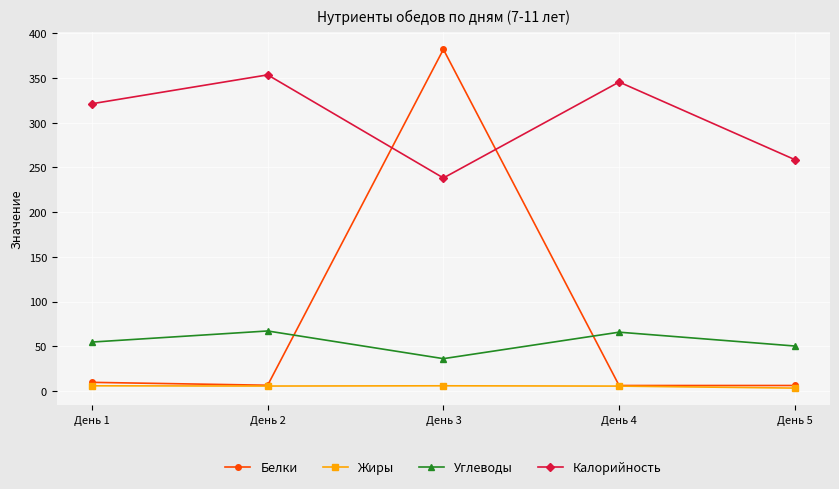

What value does the Углеводы series have at День 2?

67.1